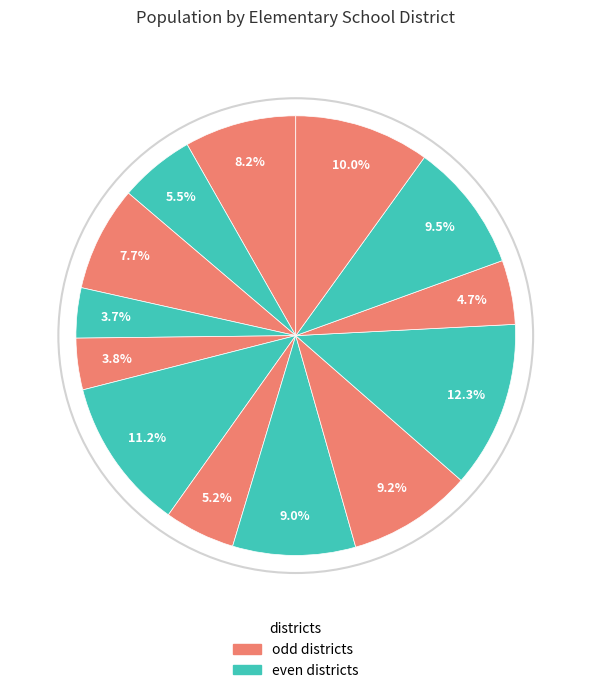

Count the number of slices in the pie.

13